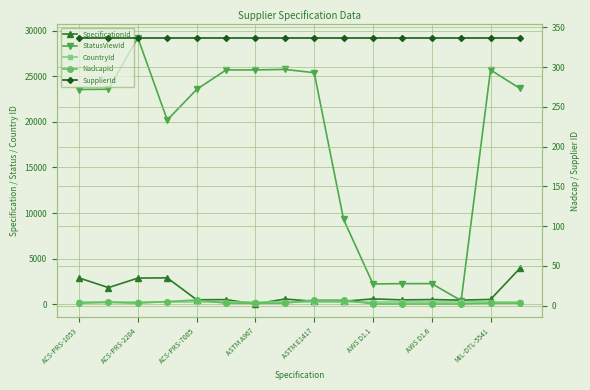

True or false: NadcapId and SpecificationId intersect in this chart.

False